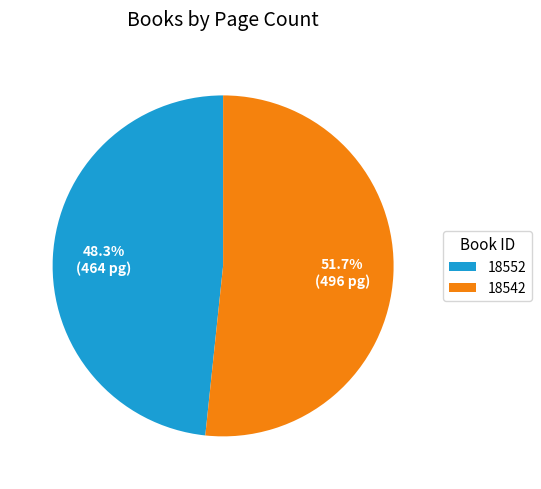

How many segments does this pie chart have?

2